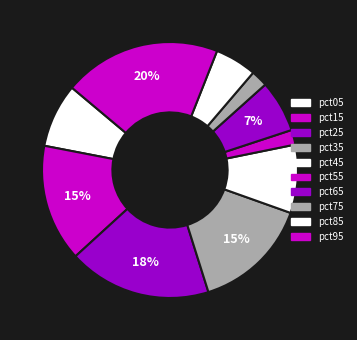

True or false: pct85 accounts for 17% of the total.

False